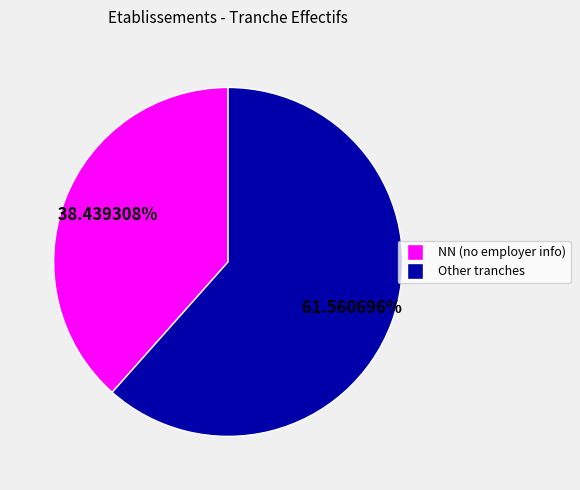

Is there any slice that represents more than half of the pie?

Yes